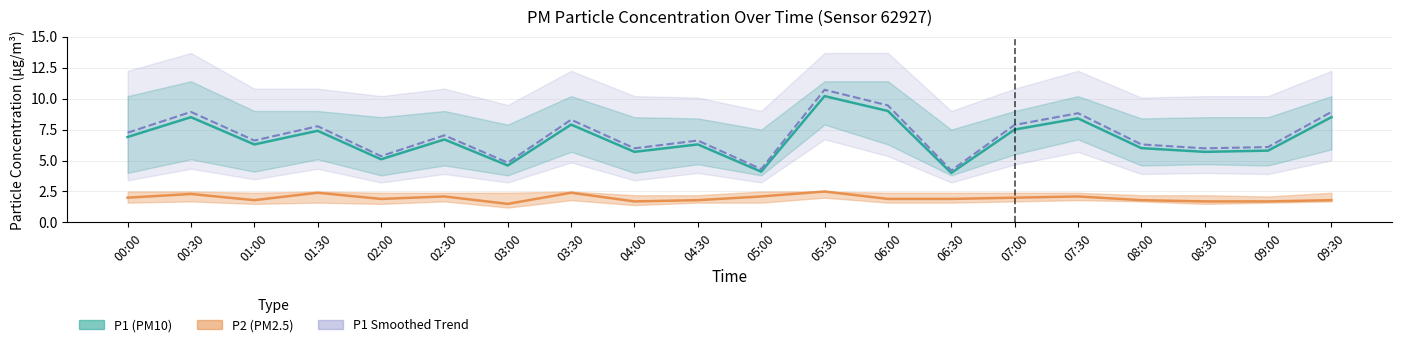

What is the value of the P2 (PM2.5) point at the 16th from the left?

2.1